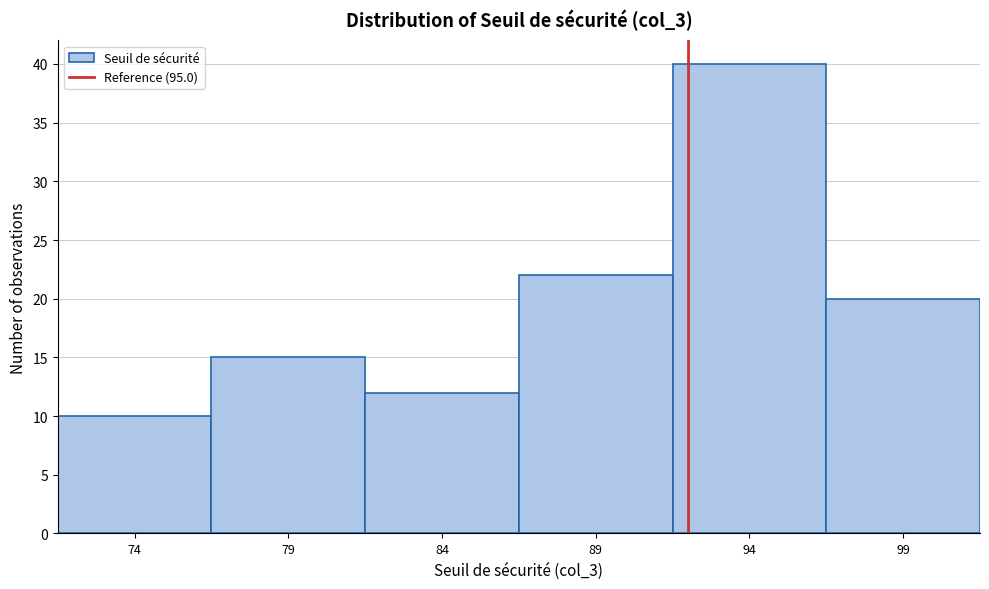

Reading right to left, extract all data points from this chart.

20	40	22	12	15	10